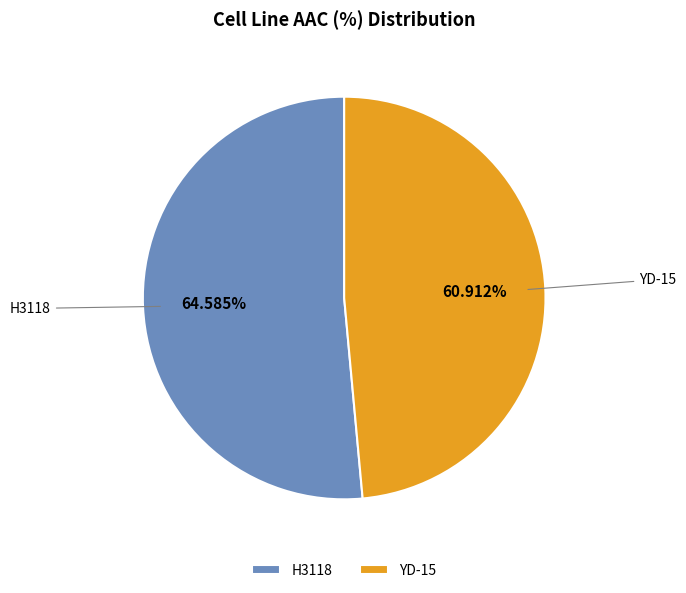

Rank the categories by value from highest to lowest.

H3118, YD-15